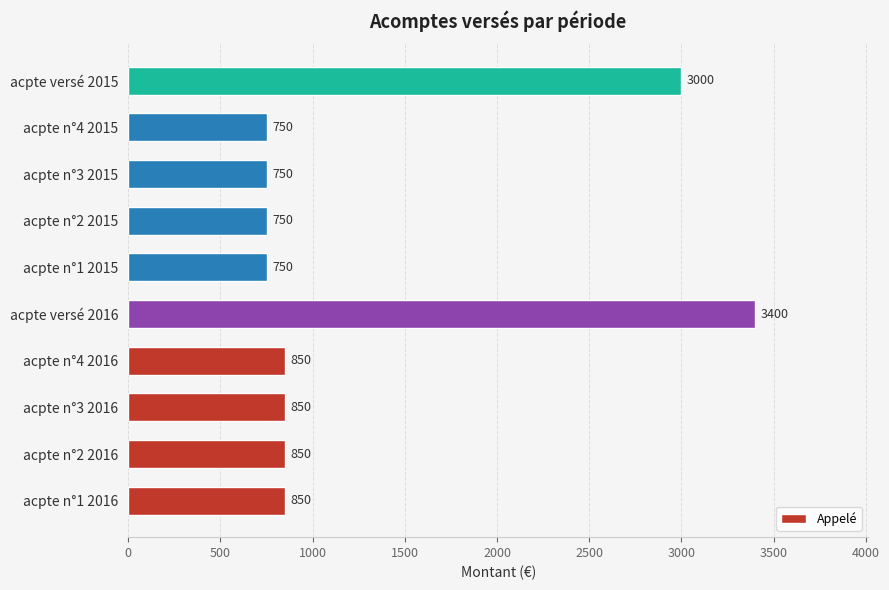

How many data points are less than 850?

4